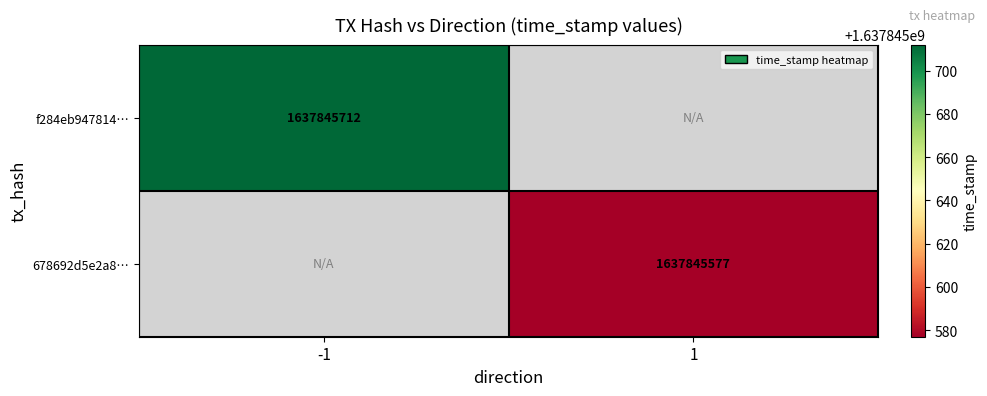

The 678692d5e2a8a71f485a7fc076a47e25b03d5b8 series shows 2458516388 at time_stamp. True or false?

False